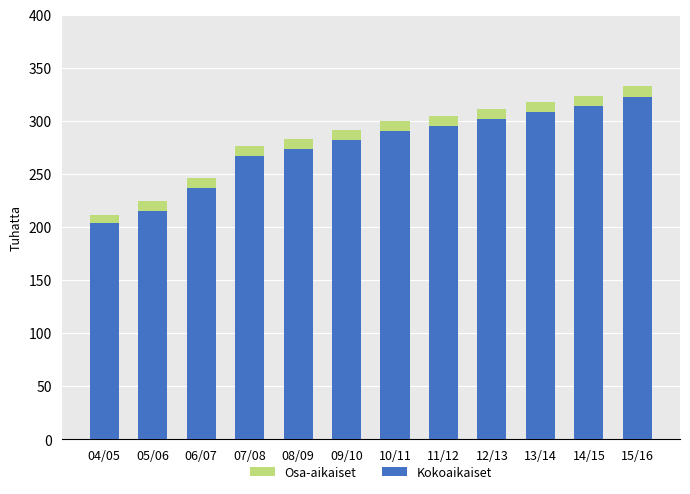

At which category is the sum across all series the highest?

15/16